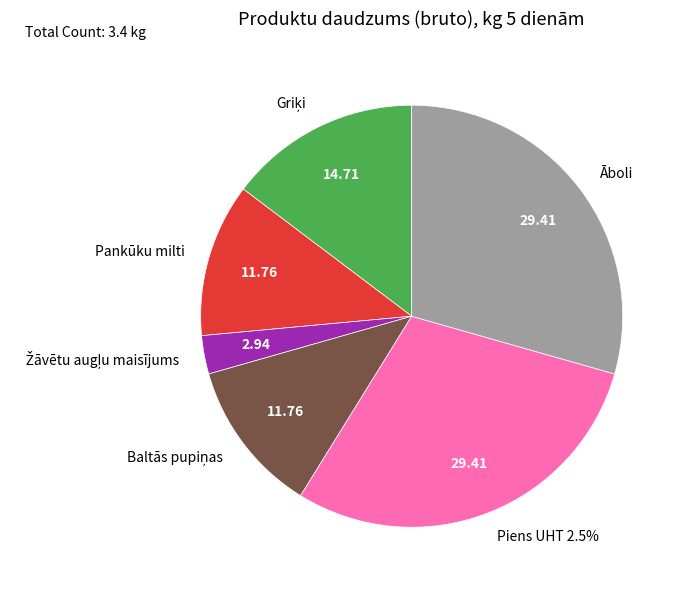

Is the sum of Pankūku milti and Baltās pupiņas greater than half?

No